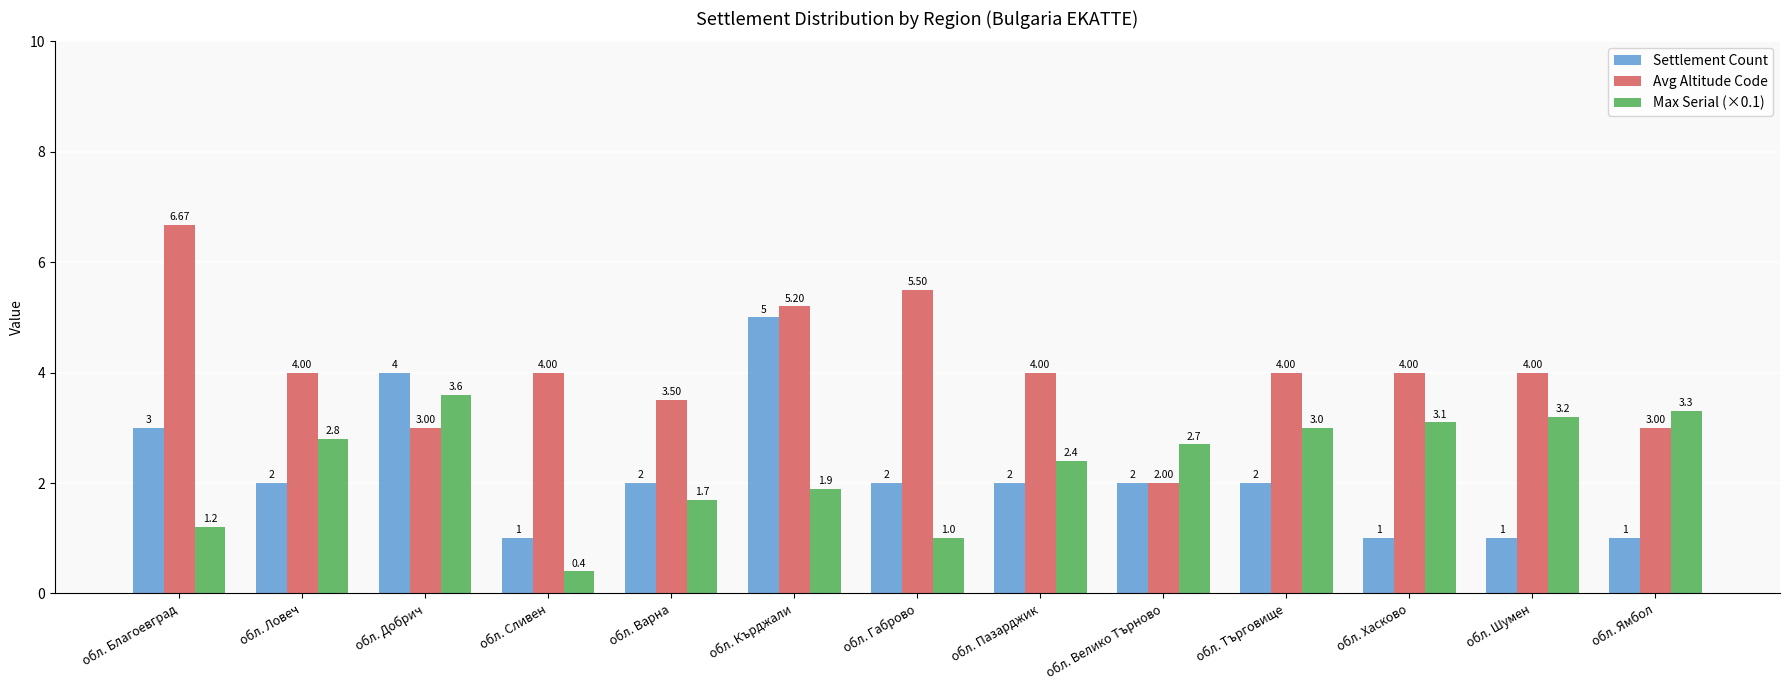

What is the label of the 8th bar from the right?

обл. Кърджали